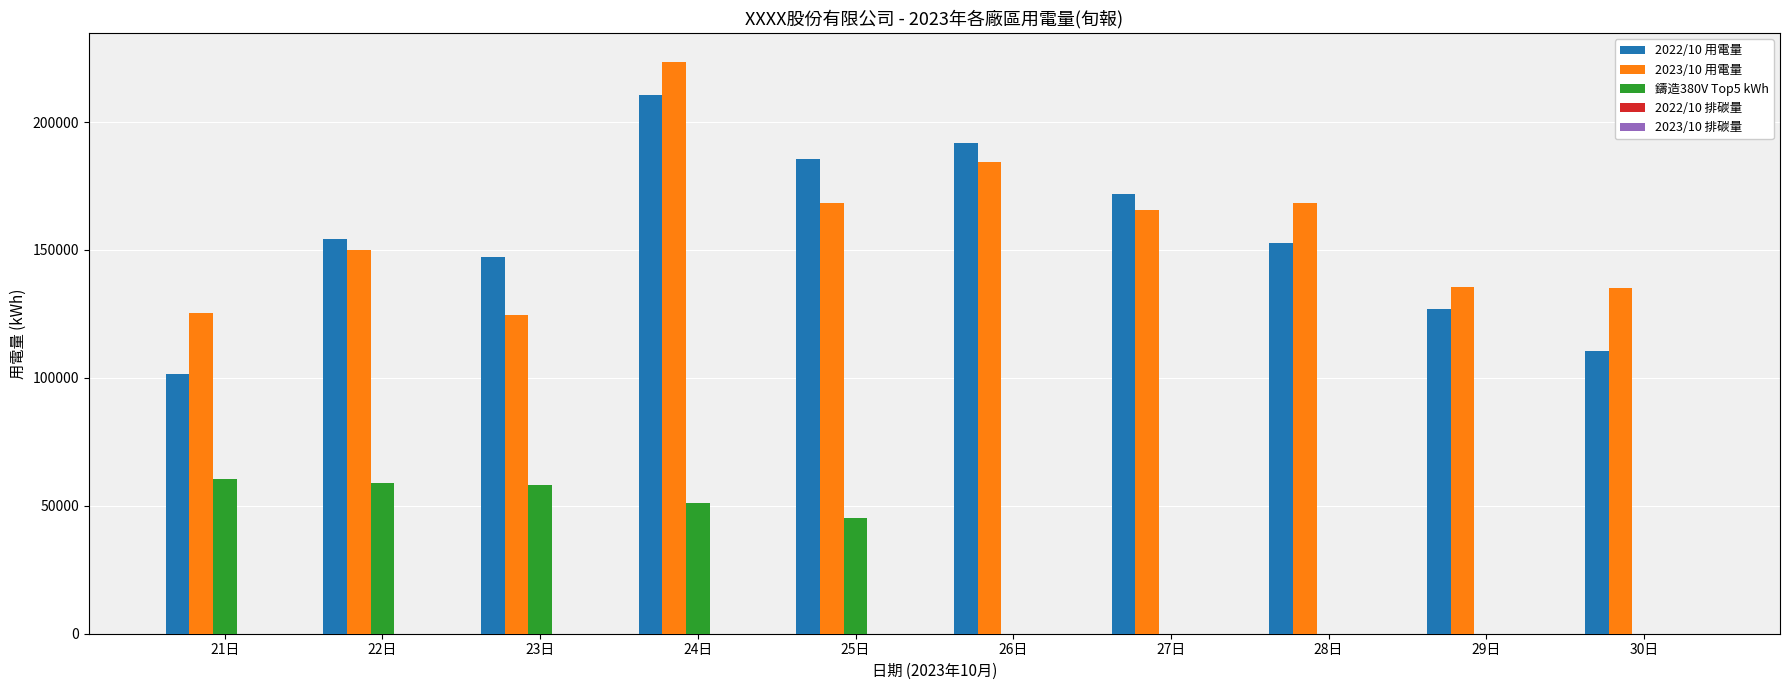

The value of 鑄造380V Top5 kWh at 27日 is 0.0. True or false?

True